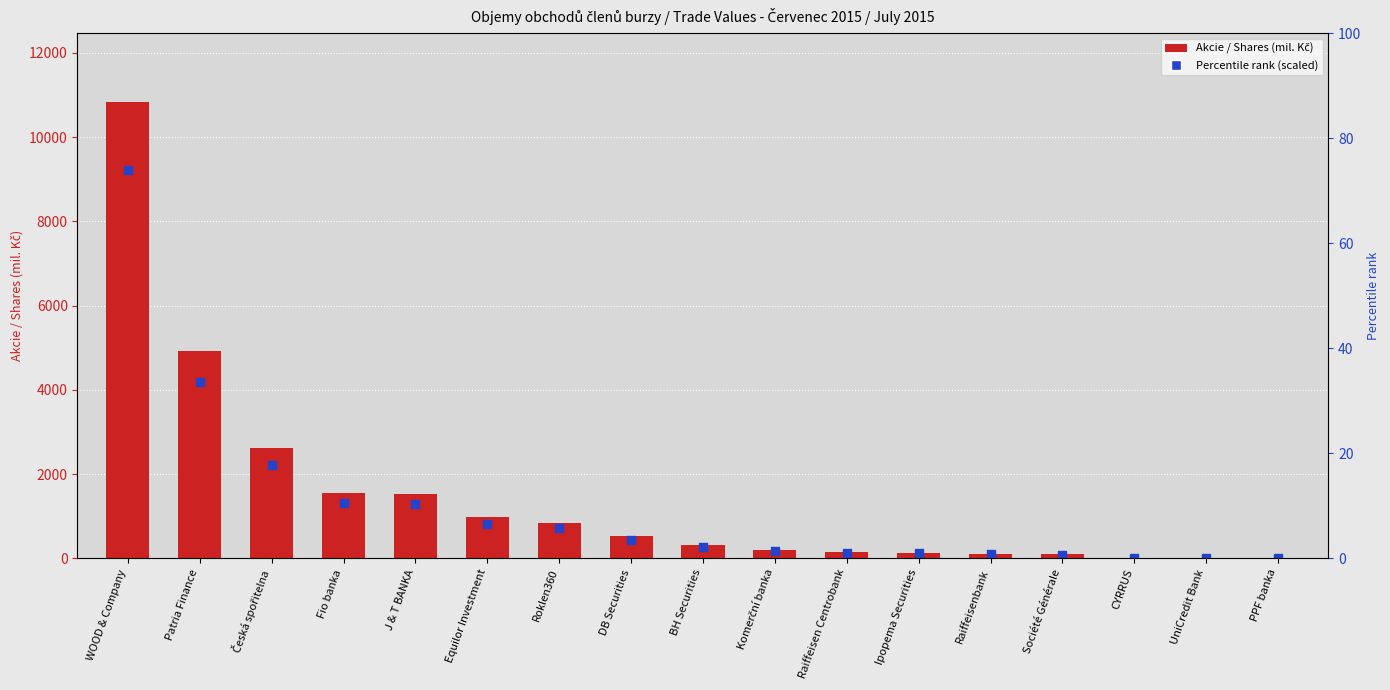

Is the value of Akcie / Shares (mil. Kč) at Société Générale greater than the value of Percentile rank (scaled) at Ipopema Securities?

No